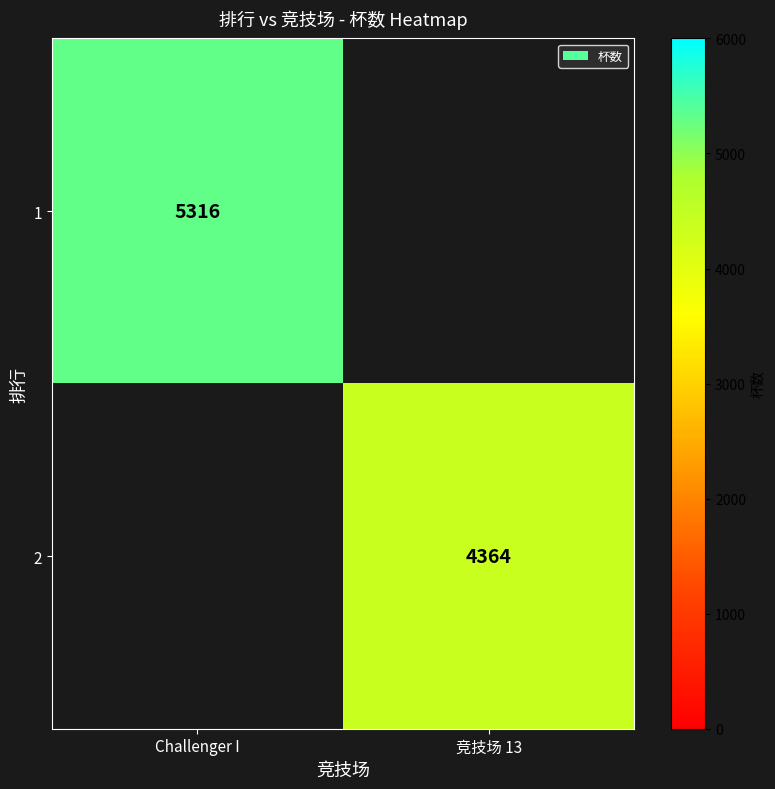

Is it true that 1 equals 7794 at Challenger I?

False